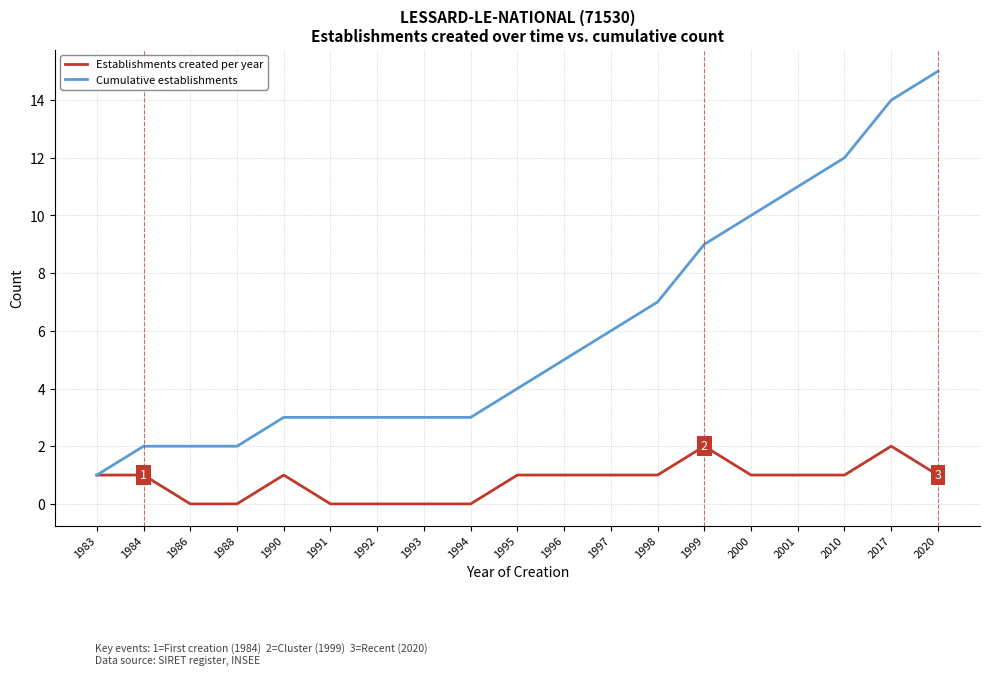

At 1991, list the series in order from smallest to largest.

Establishments created per year, Cumulative establishments